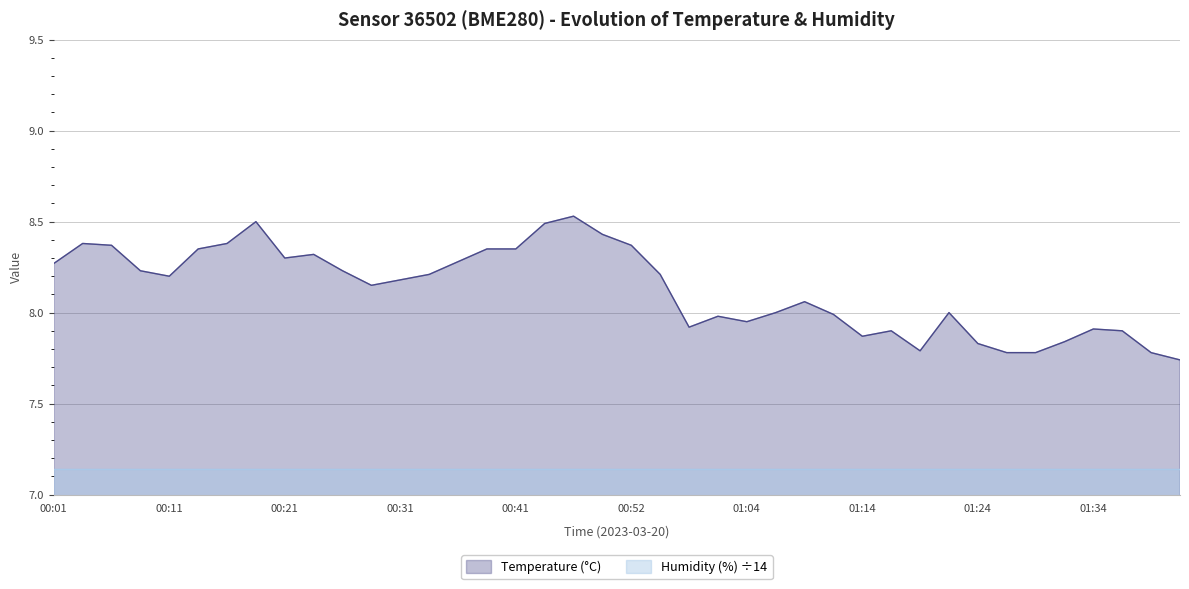

Which label corresponds to the largest value in the chart?

00:46